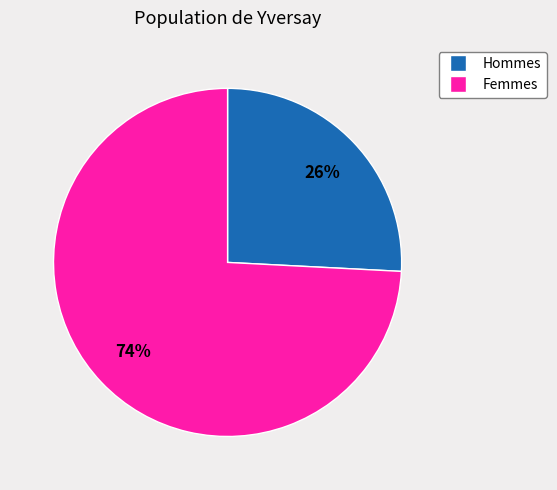

To the nearest percent, what is the difference between the largest and smallest slice percentages?

48%